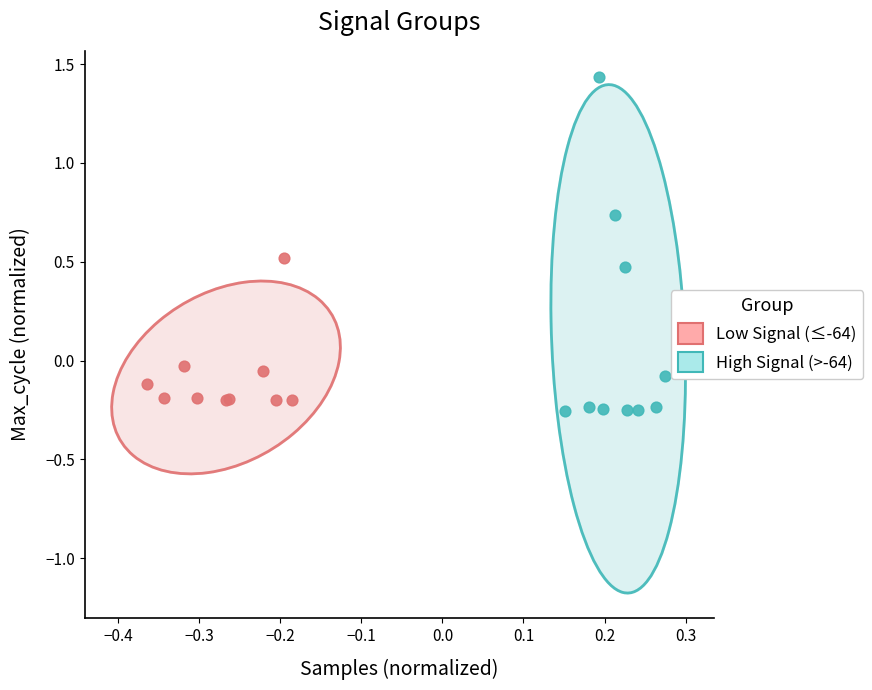

Which series contains the highest Y value?

High Signal (>-64)